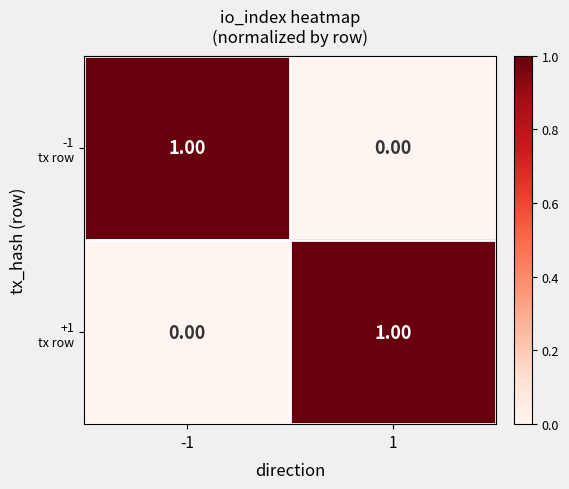

How many distinct data groups are displayed?

2